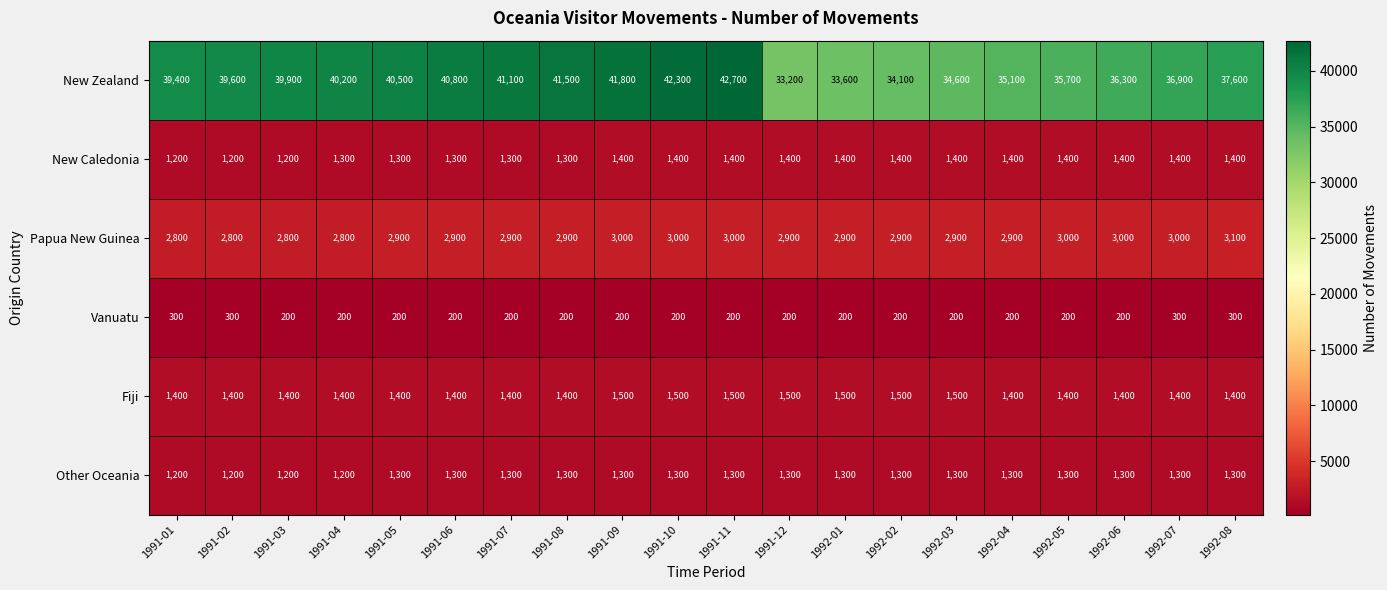

What is the spread (max minus min) of values at 1992-06?

36100